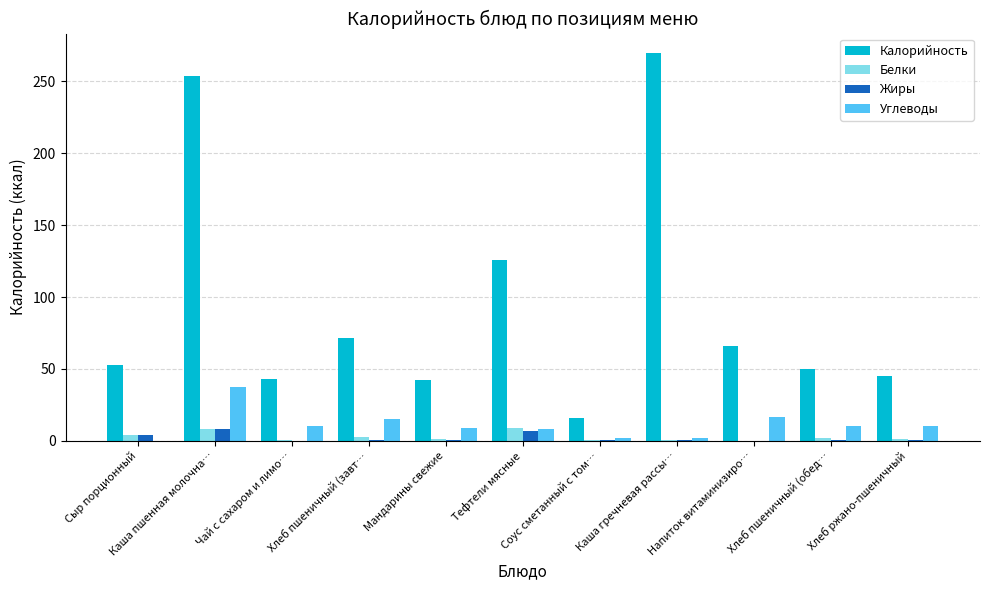

Is it true that Калорийность equals 65.9 at Напиток витаминизиро…?

True